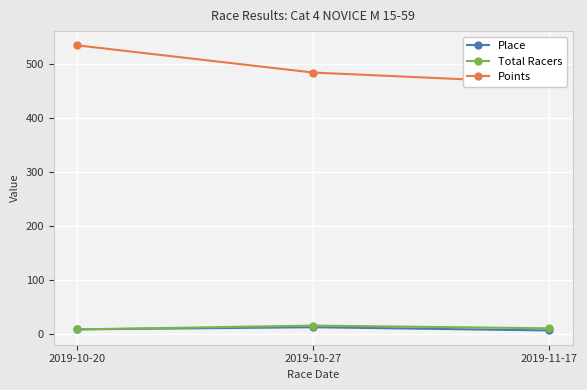

At which category is the sum across all series the highest?

2019-10-20